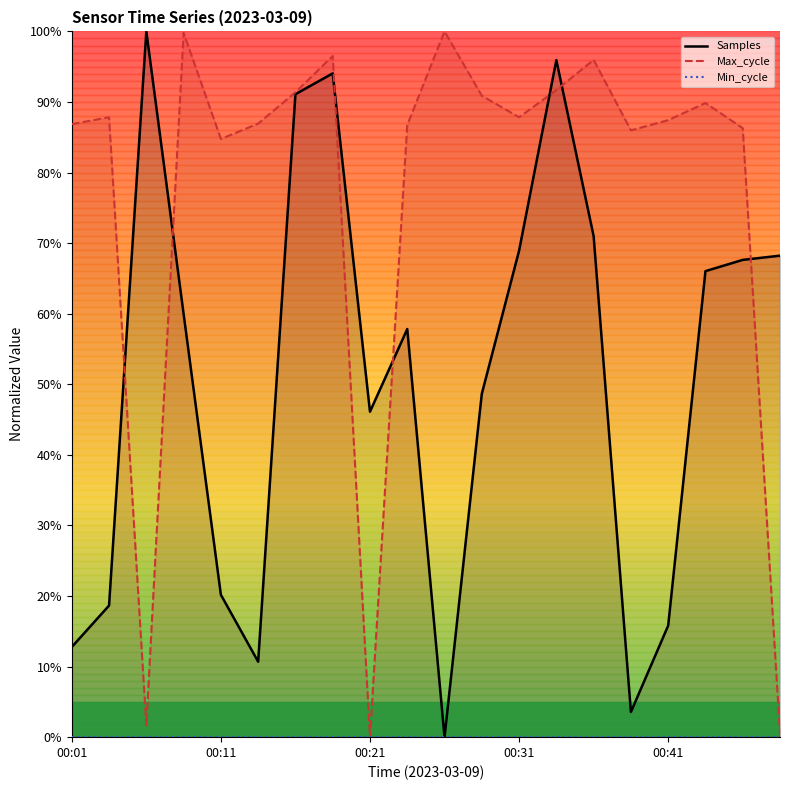

Between 00:04 and 00:31, which series saw the biggest shift?

Samples